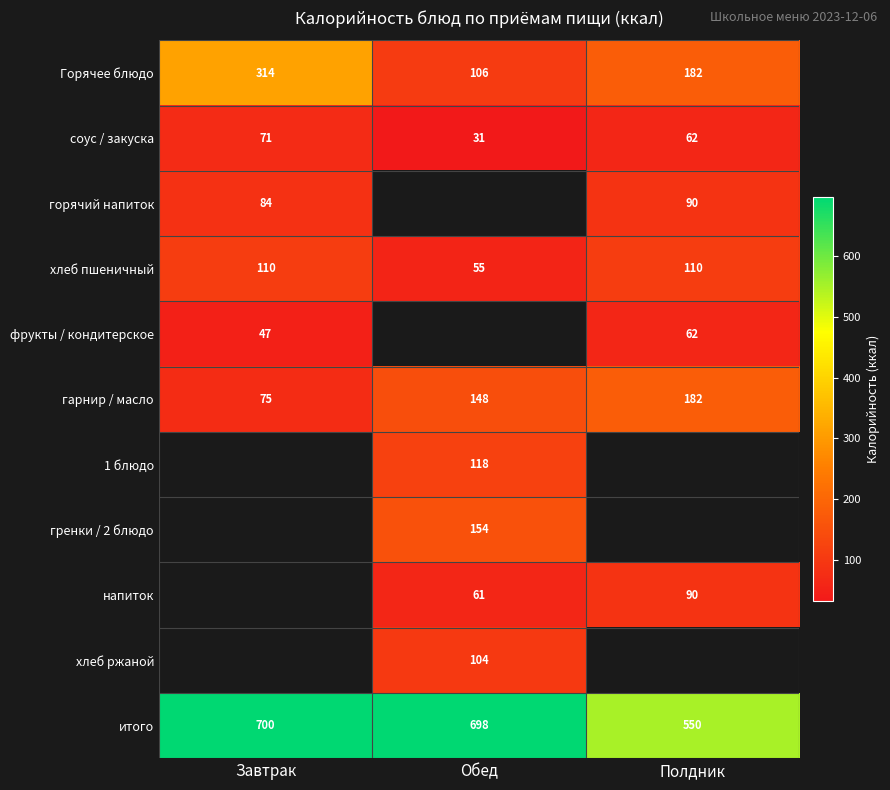

Is it true that гарнир / масло equals 148 at Обед?

True